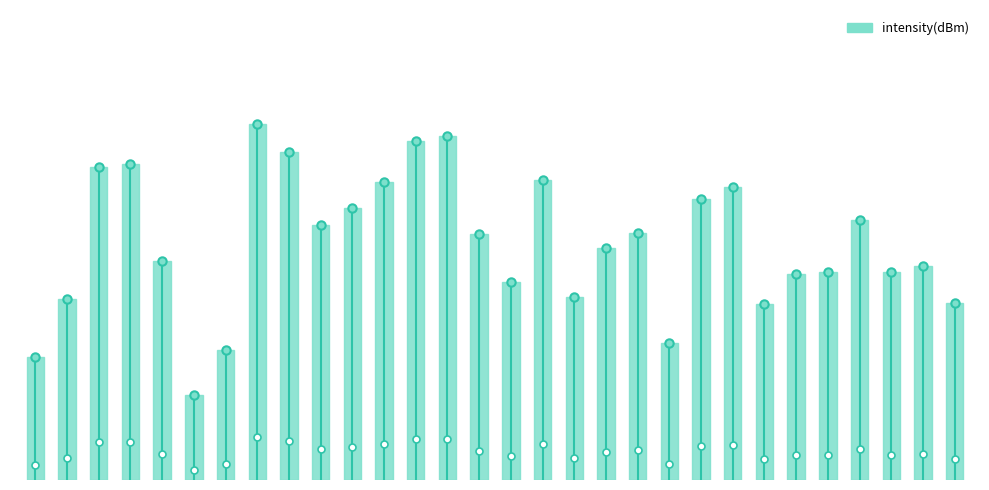

The value at 46 is -231.0. True or false?

False